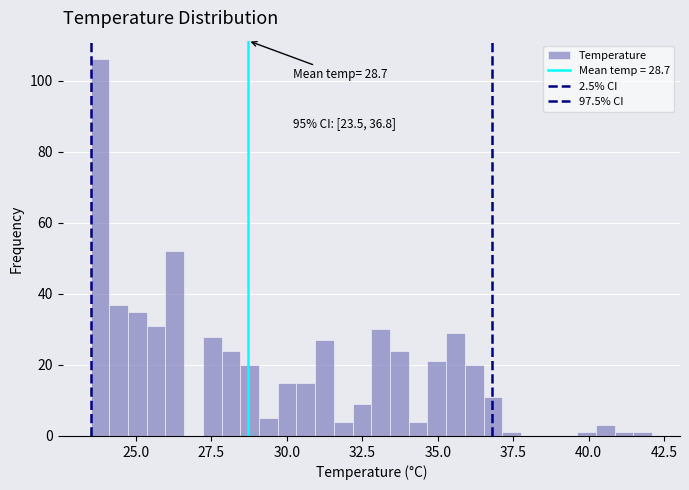

Read against the x-axis, roughly where is the centre of the tallest bar?

24.0